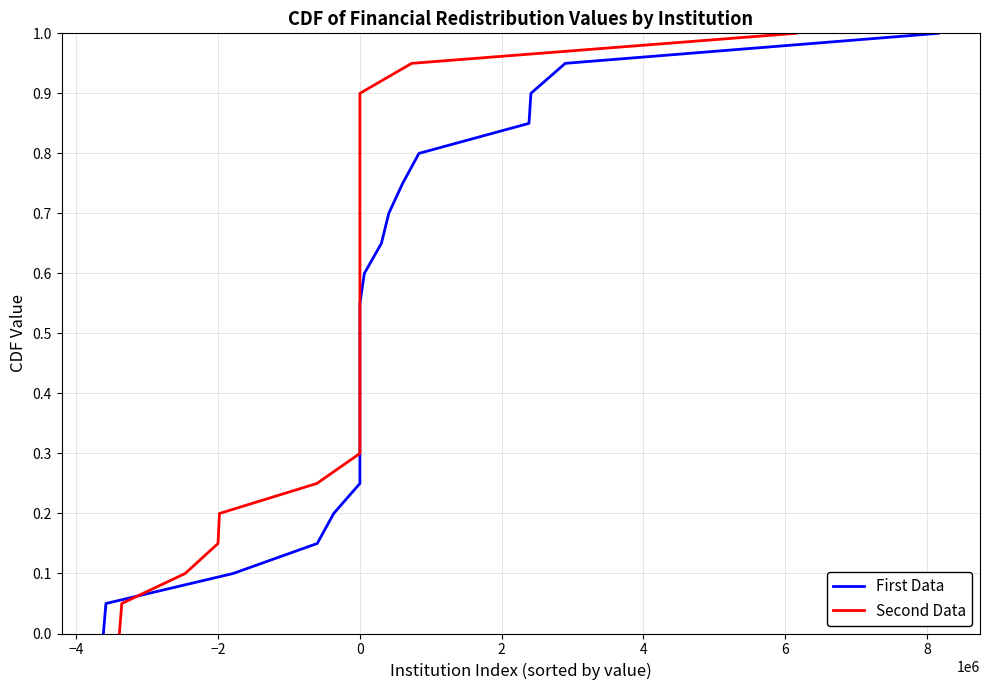

What is the average value of the Second Data series?

0.5